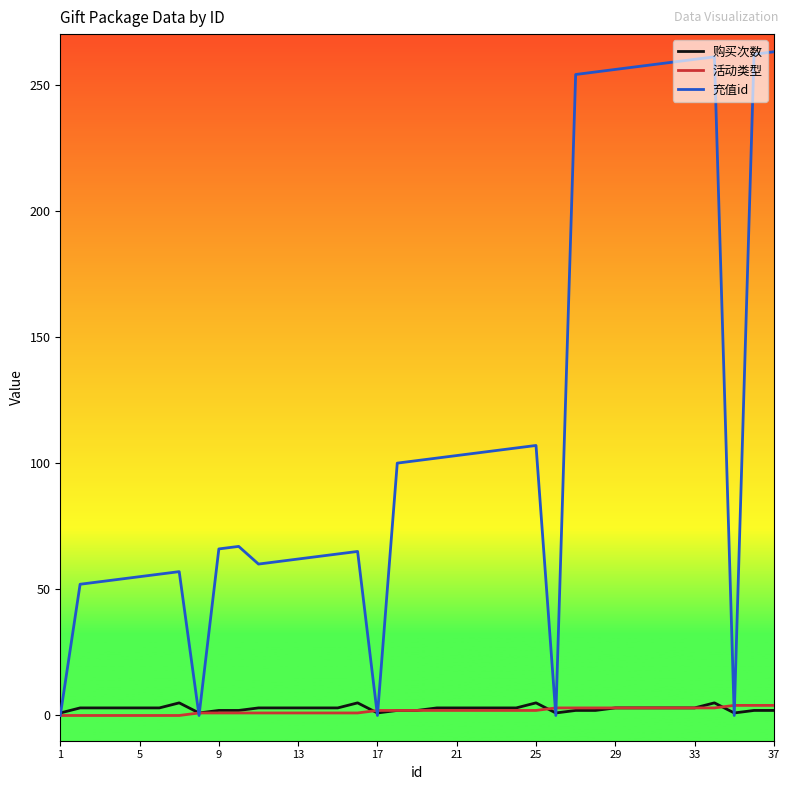

Which series has the largest total across all categories?

充值id